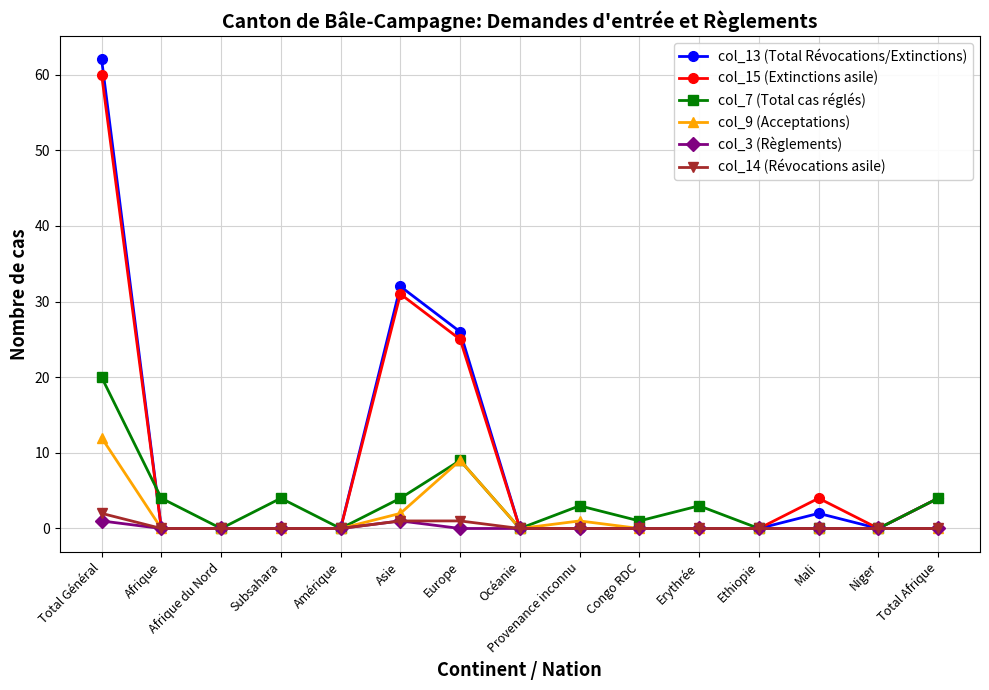

Does the chart have visible grid lines?

Yes